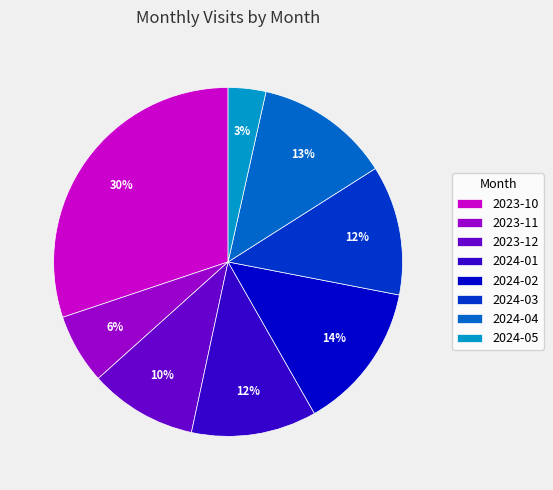

How many slices are in this pie chart?

8